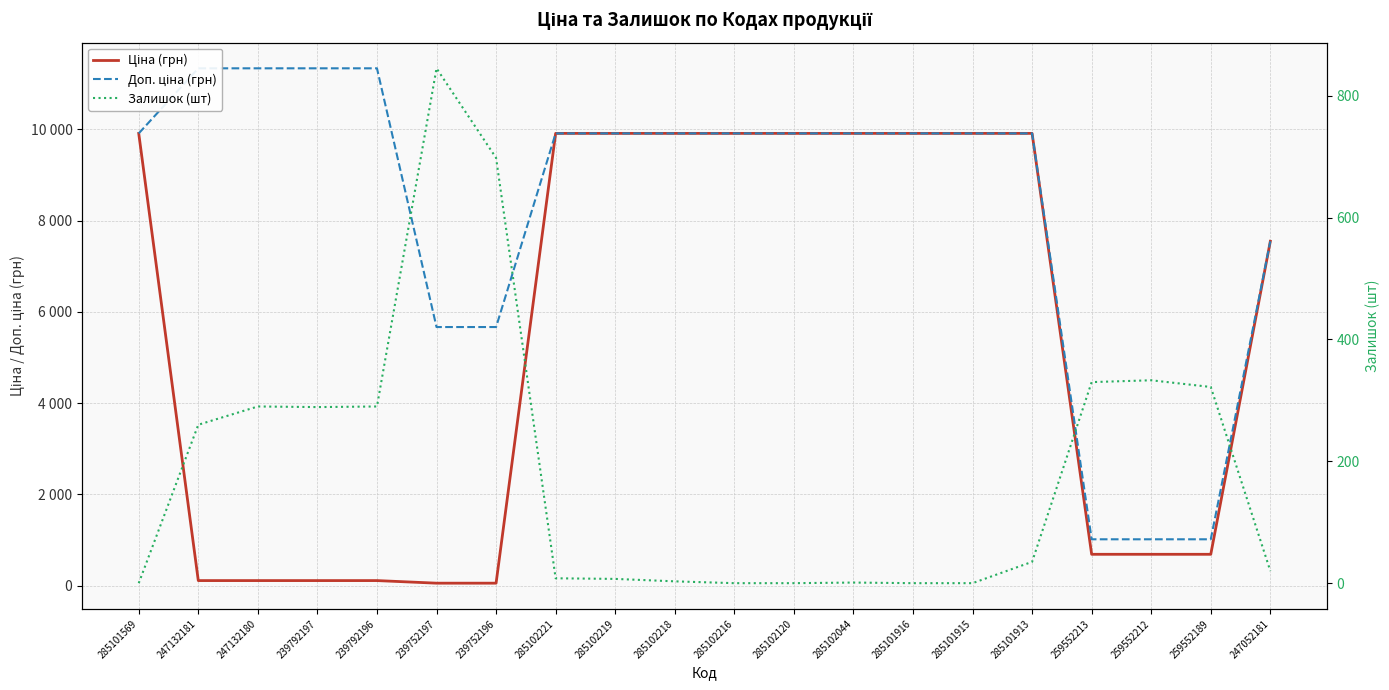

List the series in order of their peak value, lowest first.

Залишок (шт), Ціна (грн), Доп. ціна (грн)